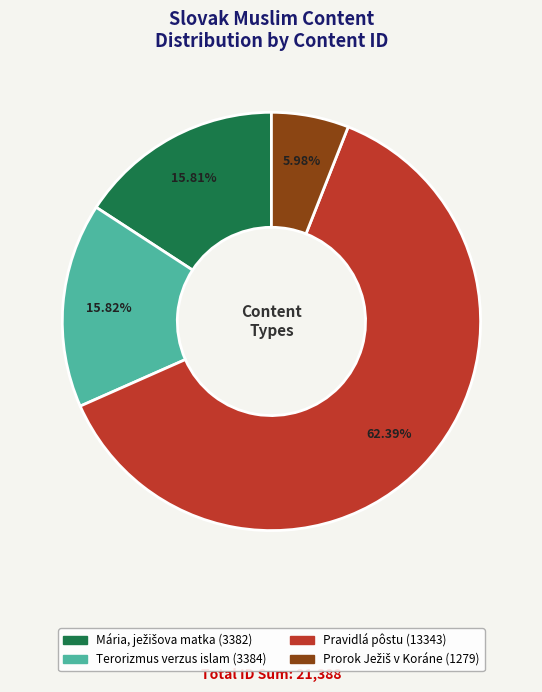

Does any single category account for the majority?

Yes